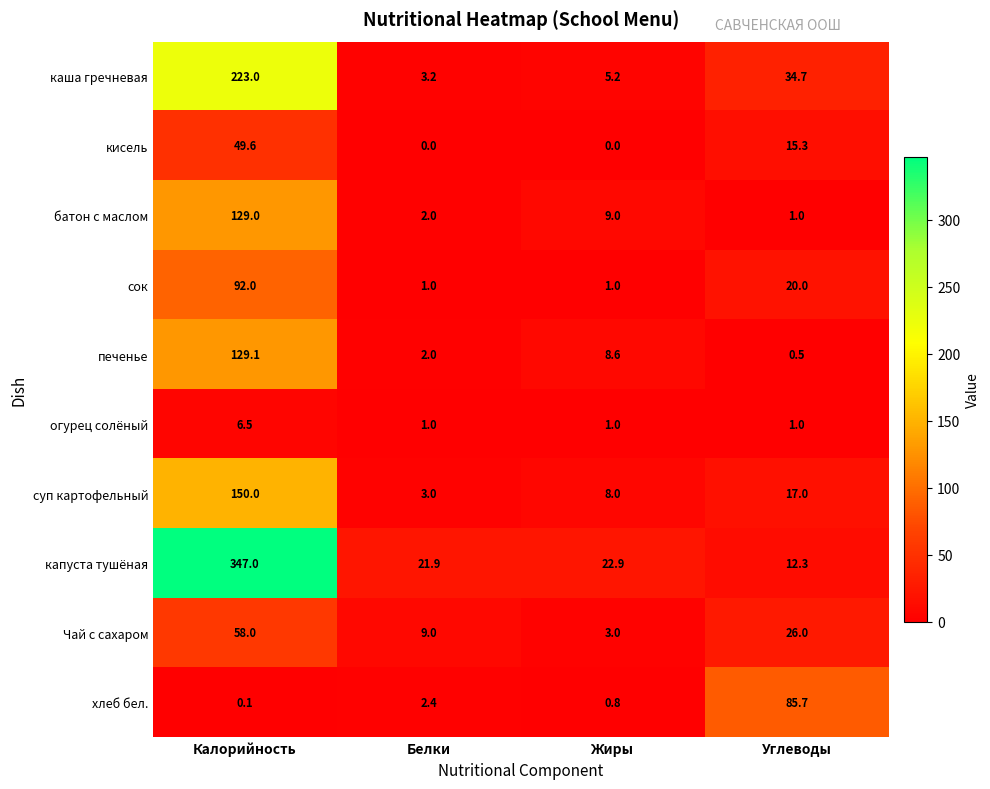

Rank the series by their maximum value, from highest to lowest.

капуста тушёная, каша гречневая, суп картофельный, печенье, батон с маслом, сок, хлеб бел., Чай с сахаром, кисель, огурец солёный